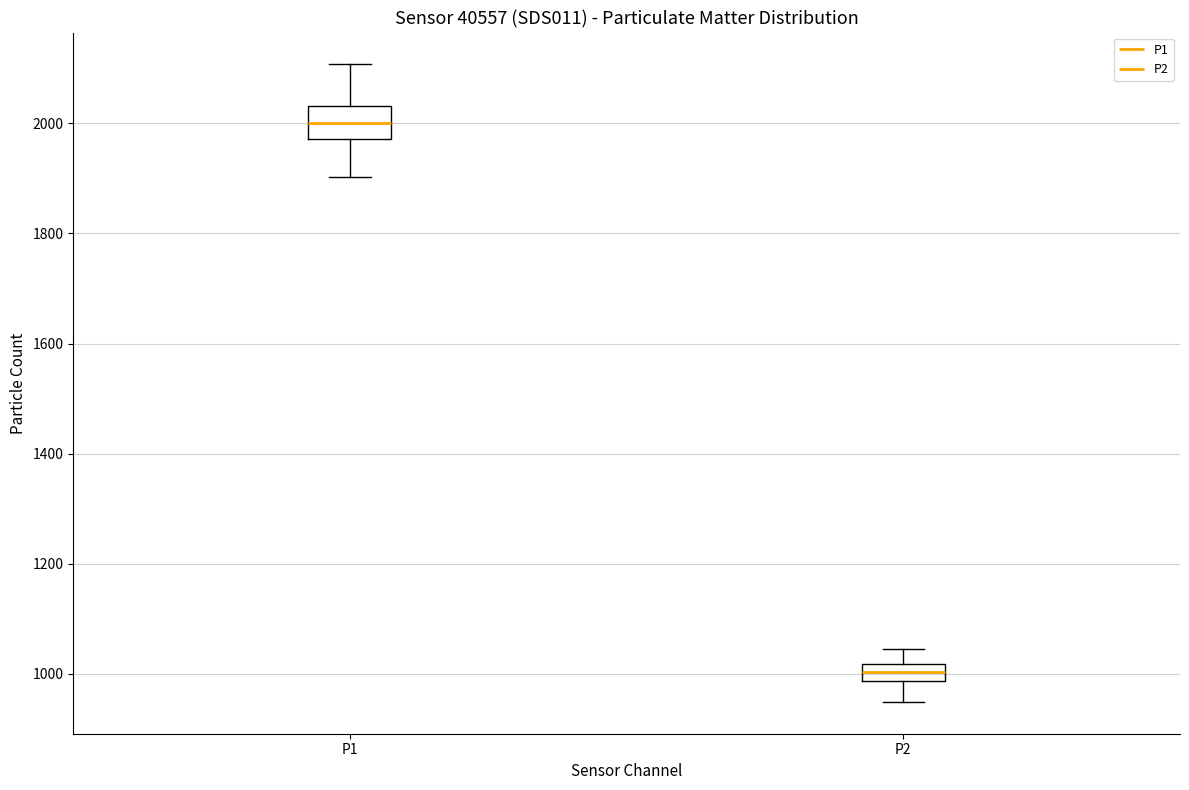

Reading left to right, read every box against the y-axis: the position of its median line, the range the box covers, and the ends of its whiskers. The values are not printed on the chart, so give them approximately, as read against the axis.

P1: median 2000, box 1980 to 2040, whiskers 1900 to 2100
P2: median 1000, box 980 to 1020, whiskers 940 to 1040